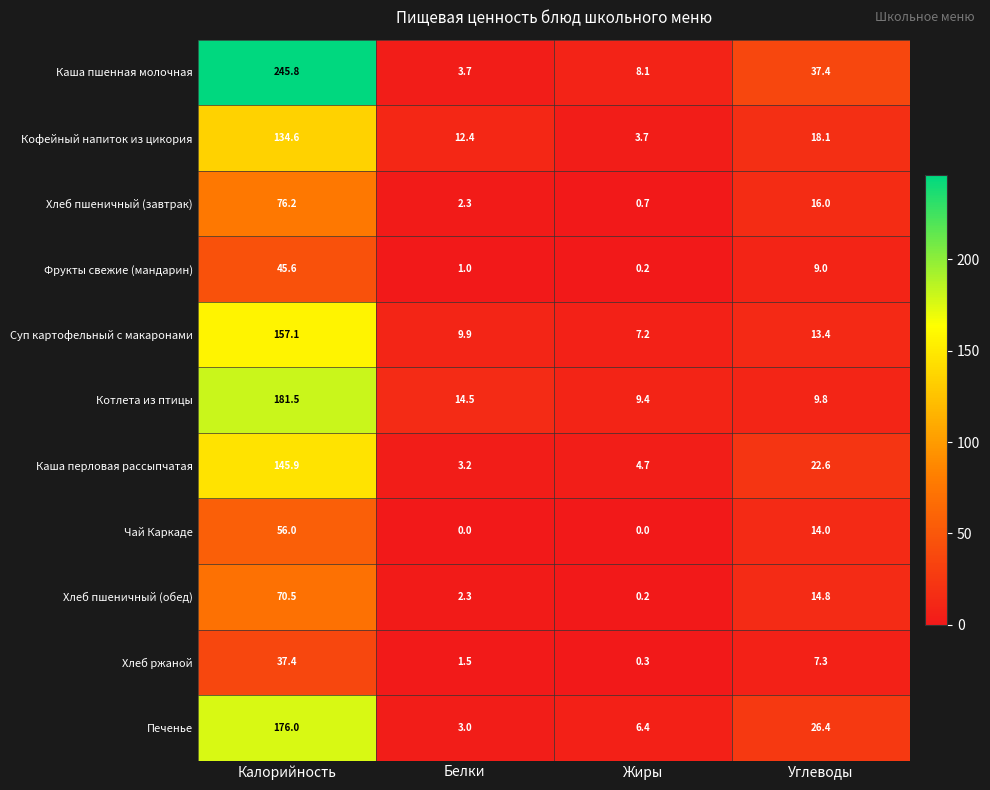

At which category does the chart reach its peak across all series?

Калорийность